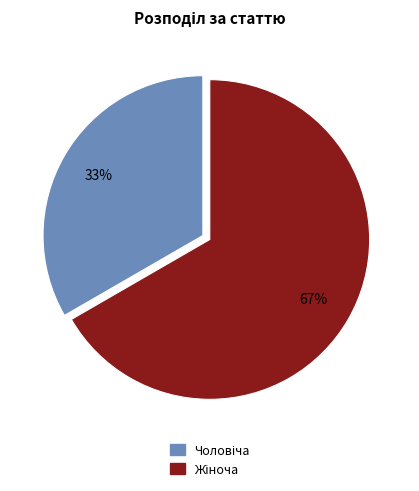

Is there any slice that represents more than half of the pie?

Yes